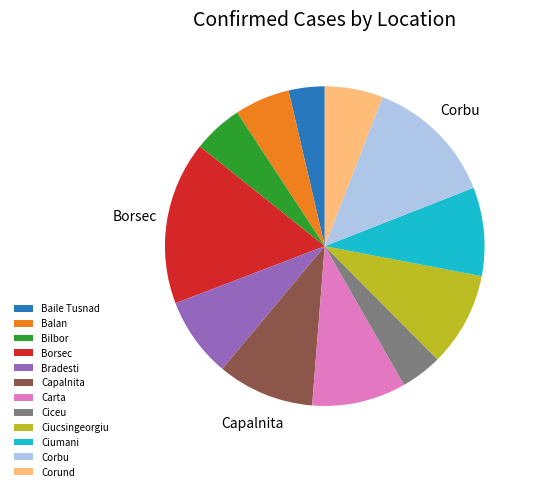

Does Ciumani represent more than half of the total?

No